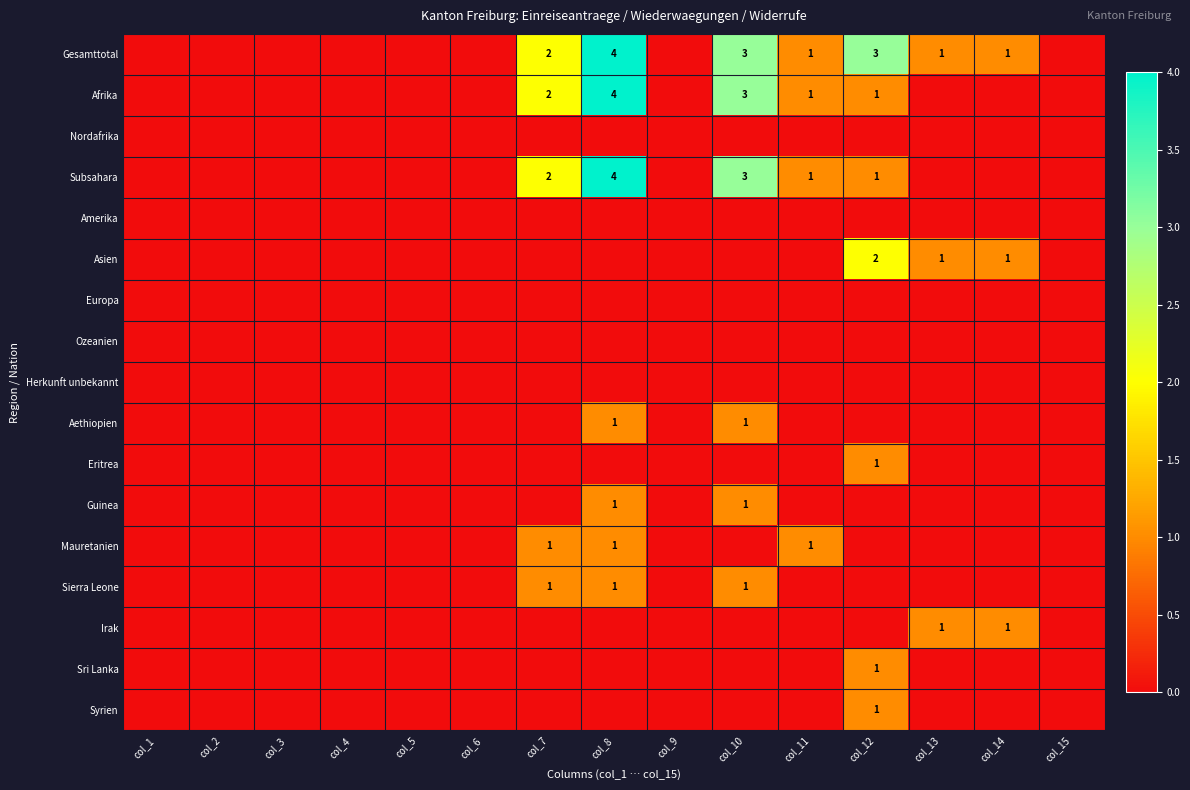

The Gesamttotal series shows 1 at col_13. True or false?

True